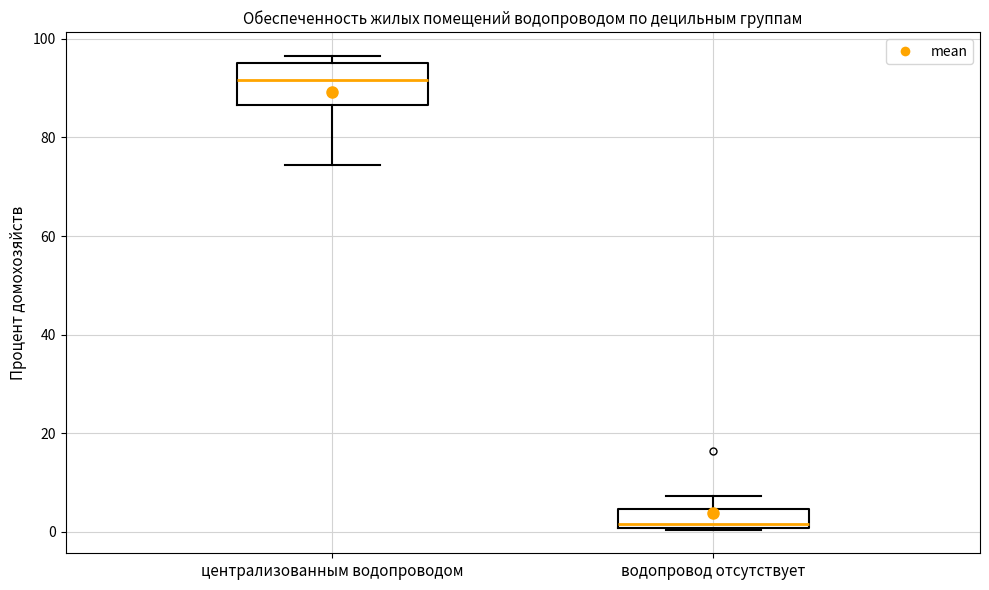

Which box's median line is the lowest?

водопровод отсутствует